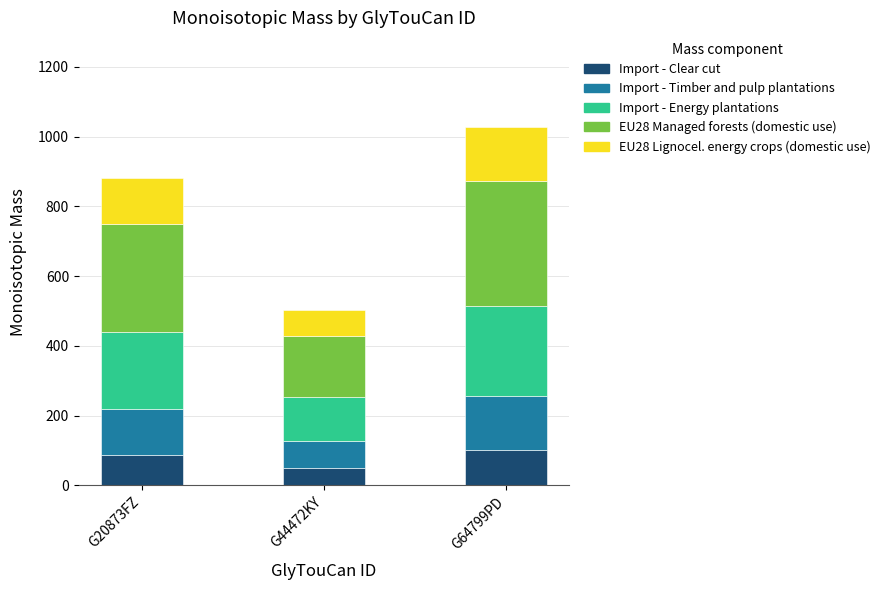

At which label does Import - Clear cut reach its minimum?

G44472KY